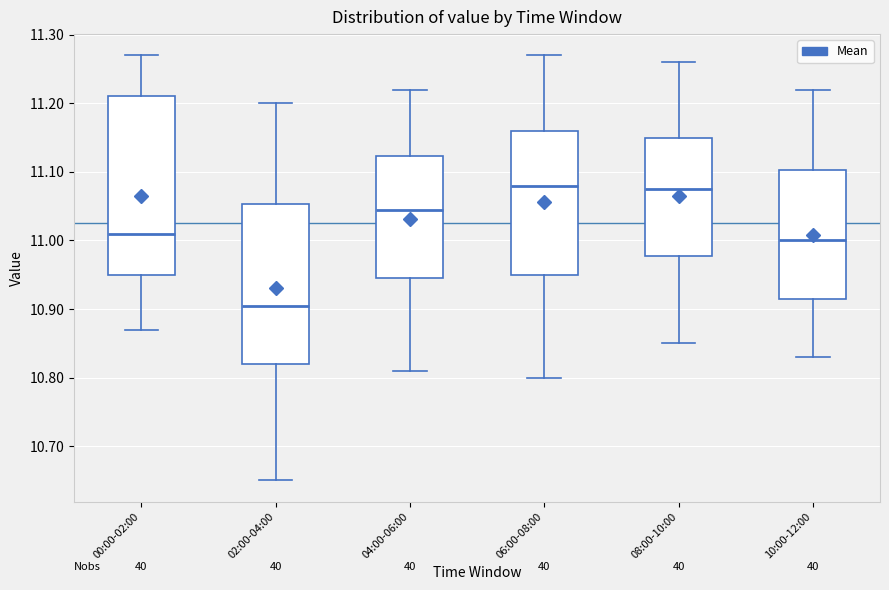

Where does the lower whisker of the box for 10:00-12:00 end on the y-axis? The values are not printed on the chart, so give them approximately, as read against the axis.

10.83